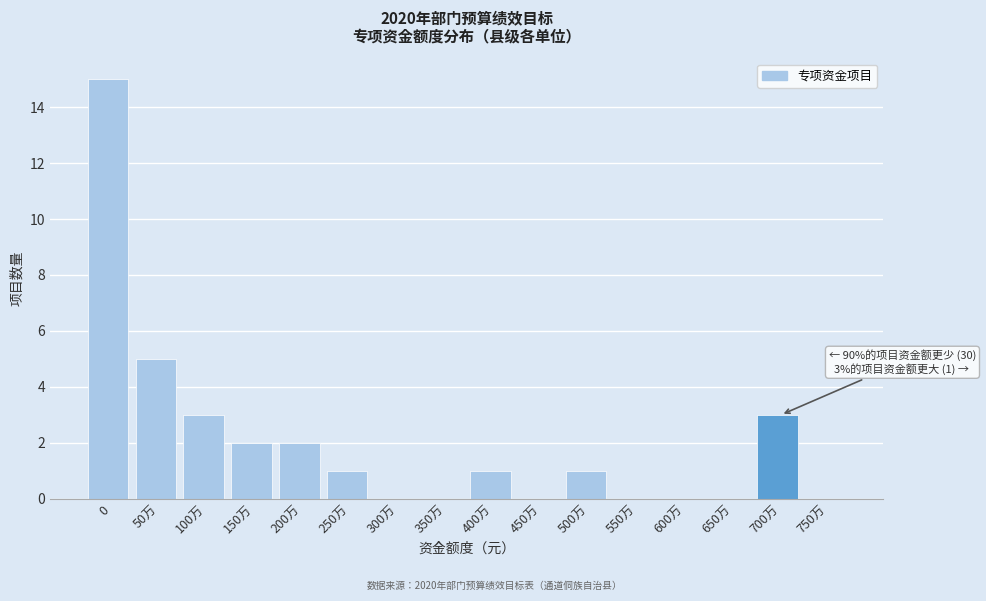

Reading left to right, what are all the values shown in this chart?

0=15	50万=5	100万=3	150万=2	200万=2	250万=1	300万=0	350万=0	400万=1	450万=0	500万=1	550万=0	600万=0	650万=0	700万=3	750万=0